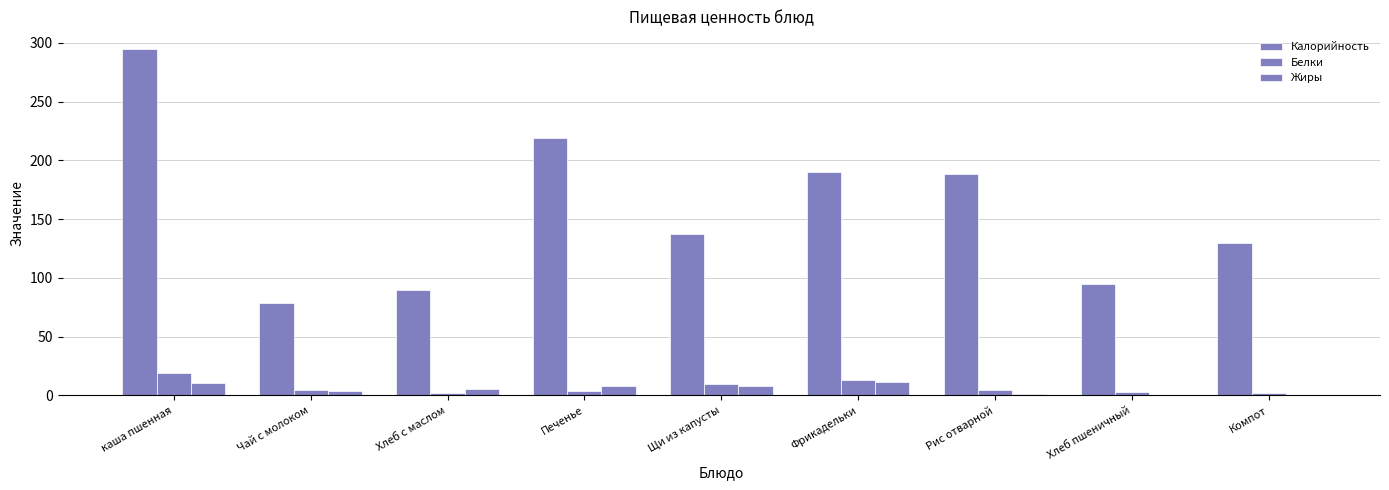

The value of Белки at Хлеб с маслом is 2.9. True or false?

False